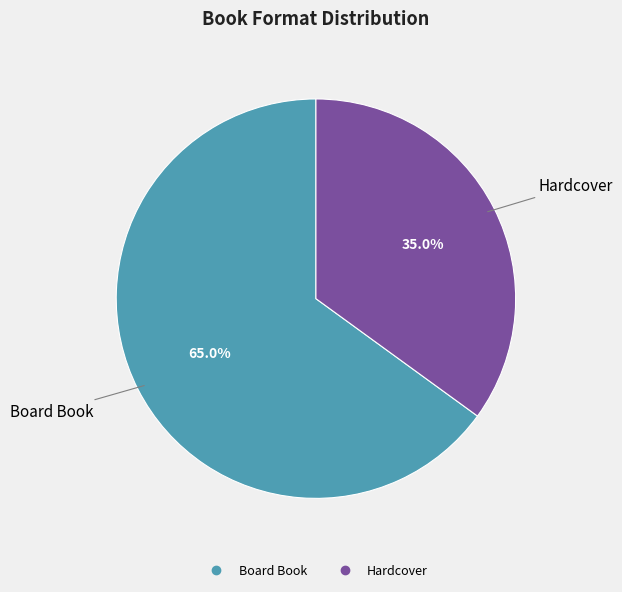

The Board Book slice represents 65% of the pie. True or false?

True